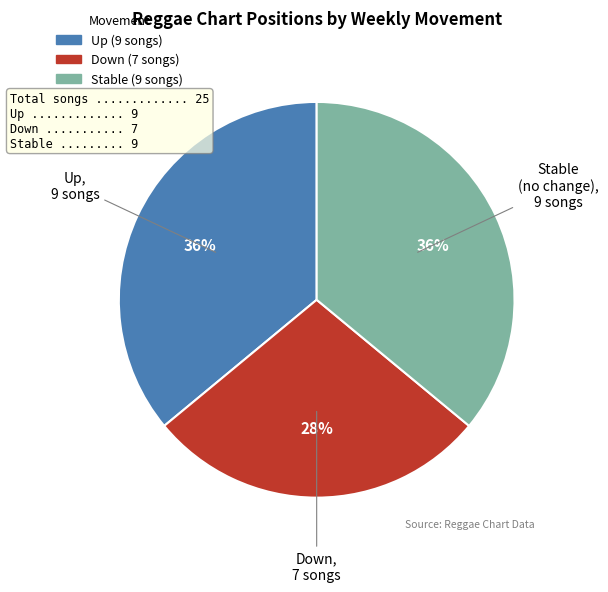

Is there a majority slice in this chart?

No